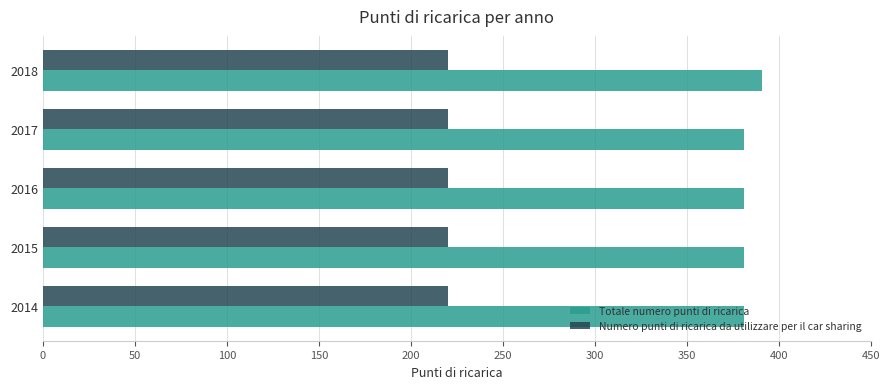

Is it true that Totale numero punti di ricarica equals 381 at 2015?

True